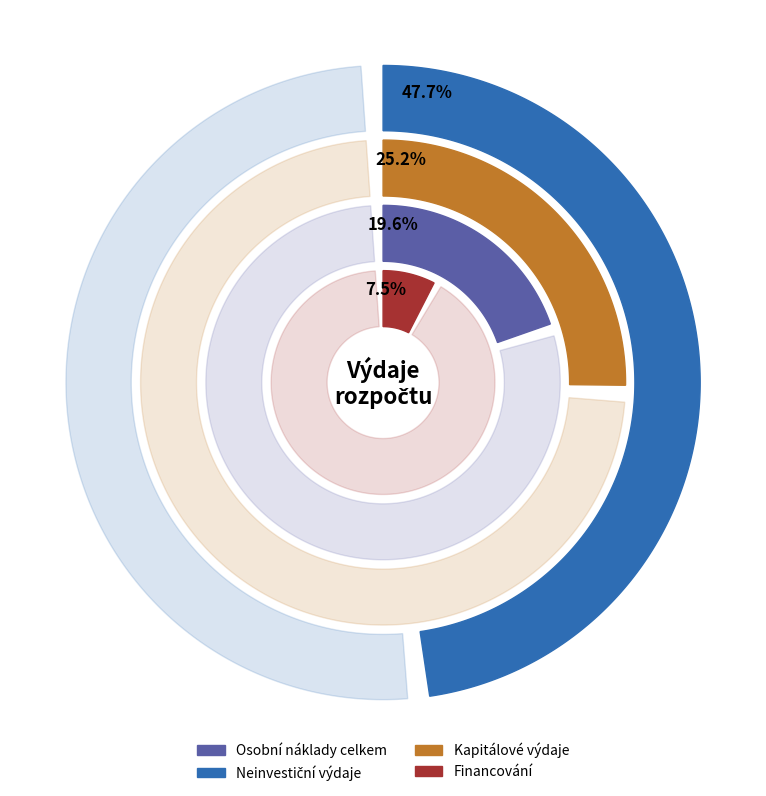

To the nearest percent, what is the combined percentage of Osobní náklady celkem and Kapitálové výdaje?

45%